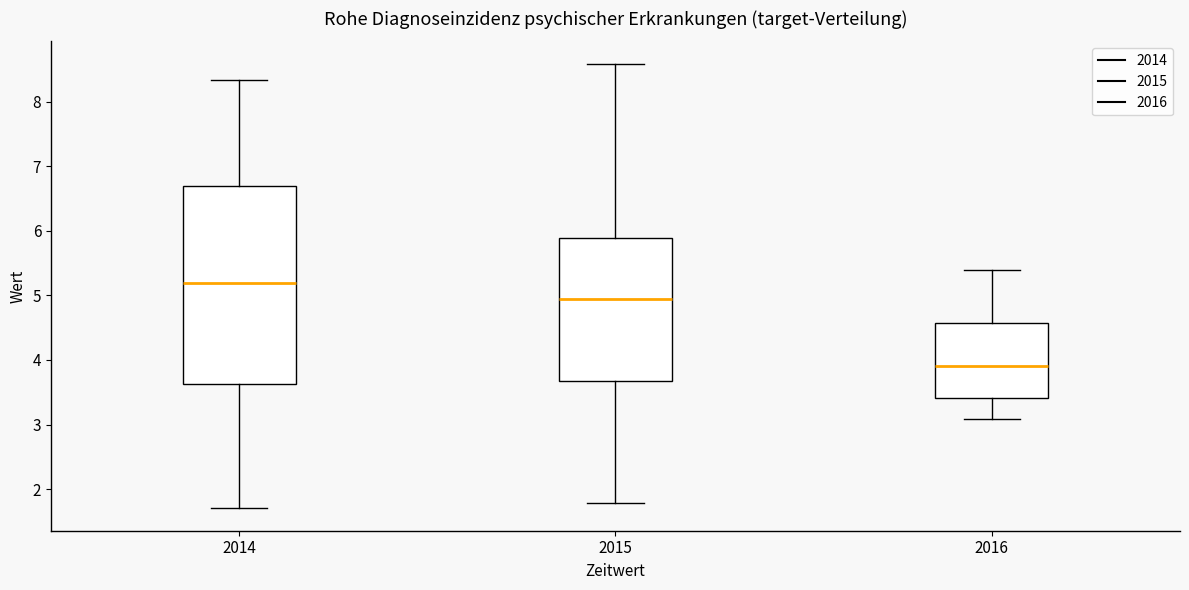

Where does the upper whisker of the box at x = 2014 end on the y-axis? The values are not printed on the chart, so give them approximately, as read against the axis.

8.3